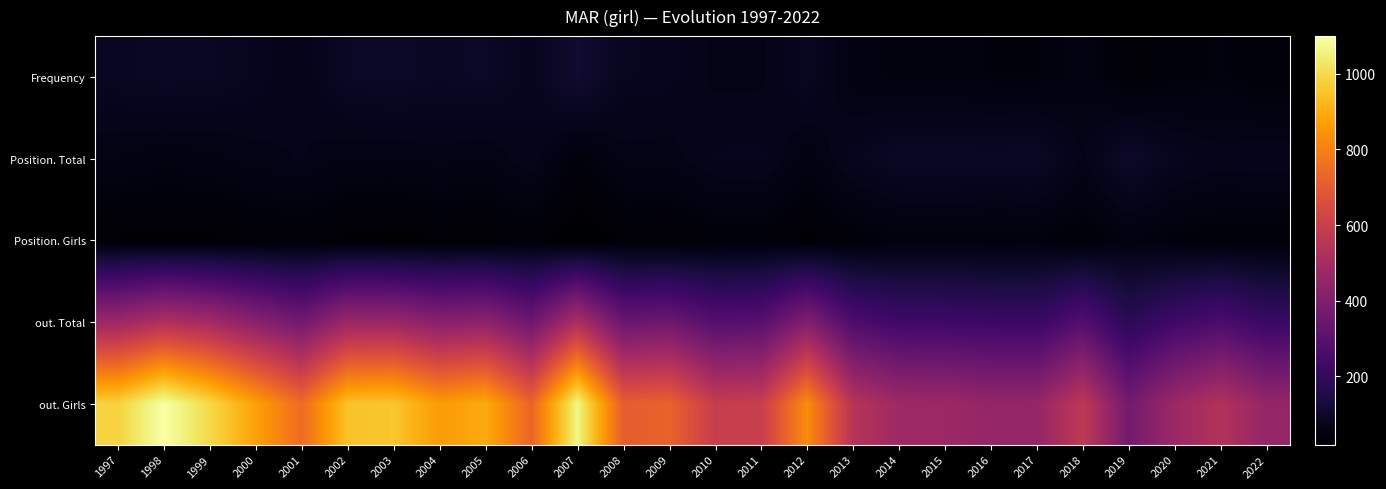

Which label corresponds to the smallest value in the chart?

2007